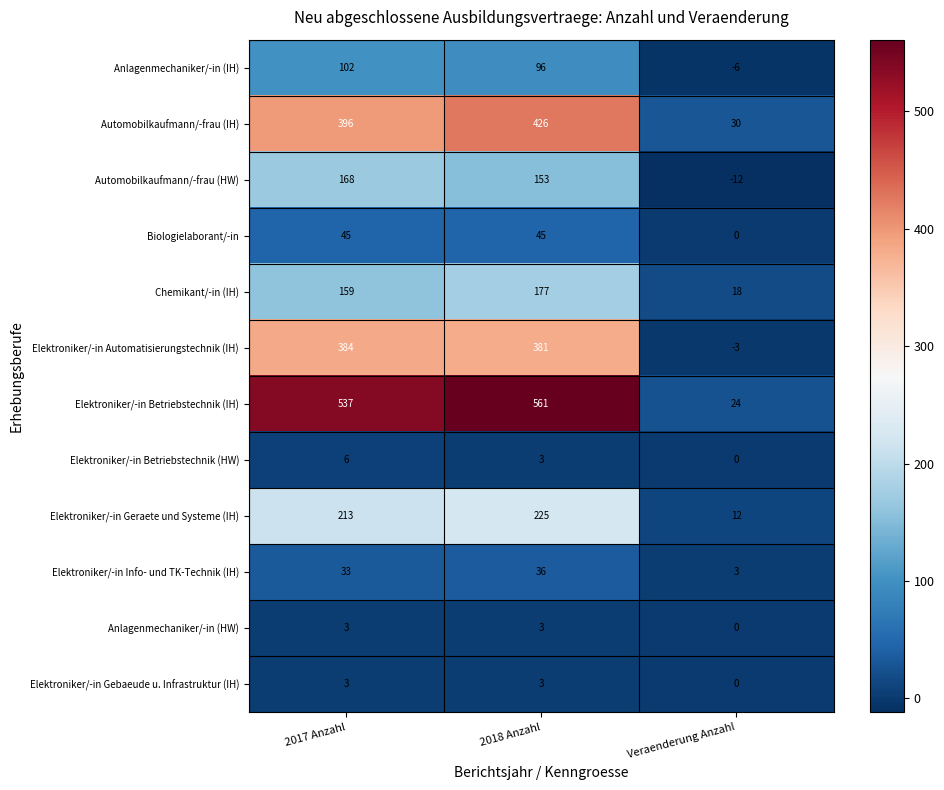

List the labels in order of Elektroniker/-in Betriebstechnik (HW) value, largest first.

2017 Anzahl, 2018 Anzahl, Veraenderung Anzahl